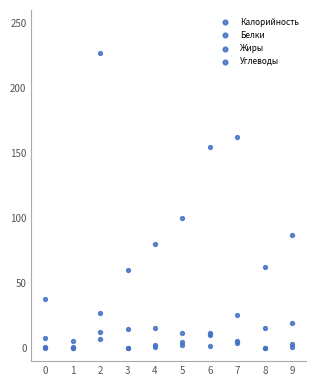

Which series contains the lowest Y value?

Жиры